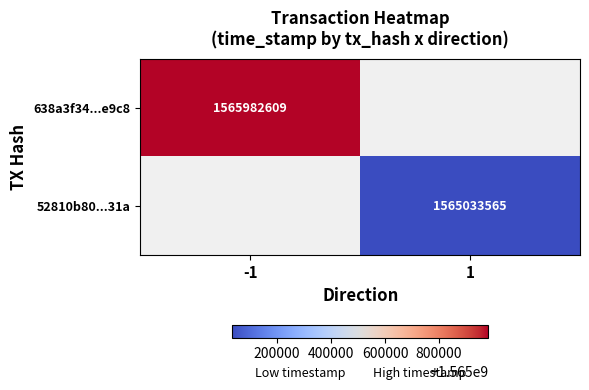

True or false: 638a3f34...e9c8 has a value of 1565982609 at -1.

True